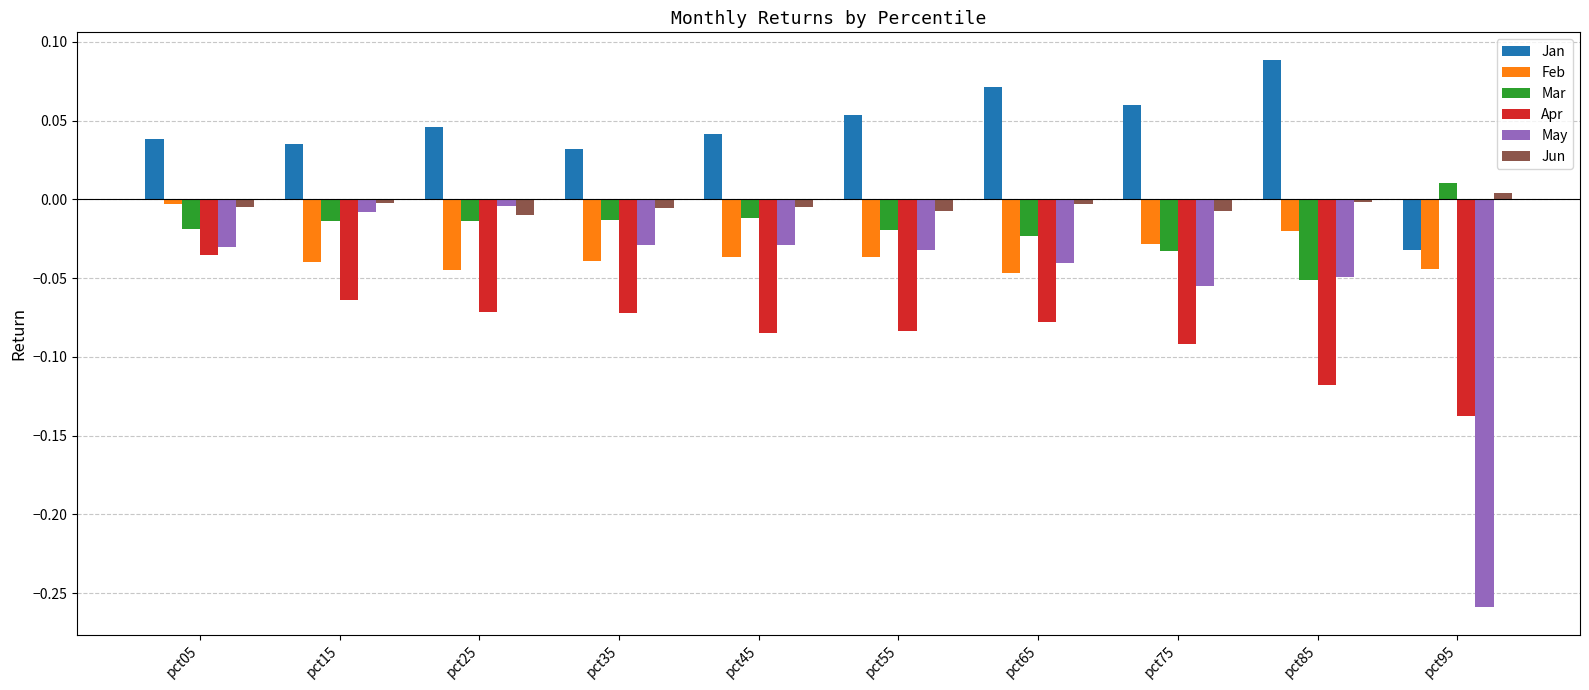

The value of Feb at pct05 is -0.0. True or false?

True